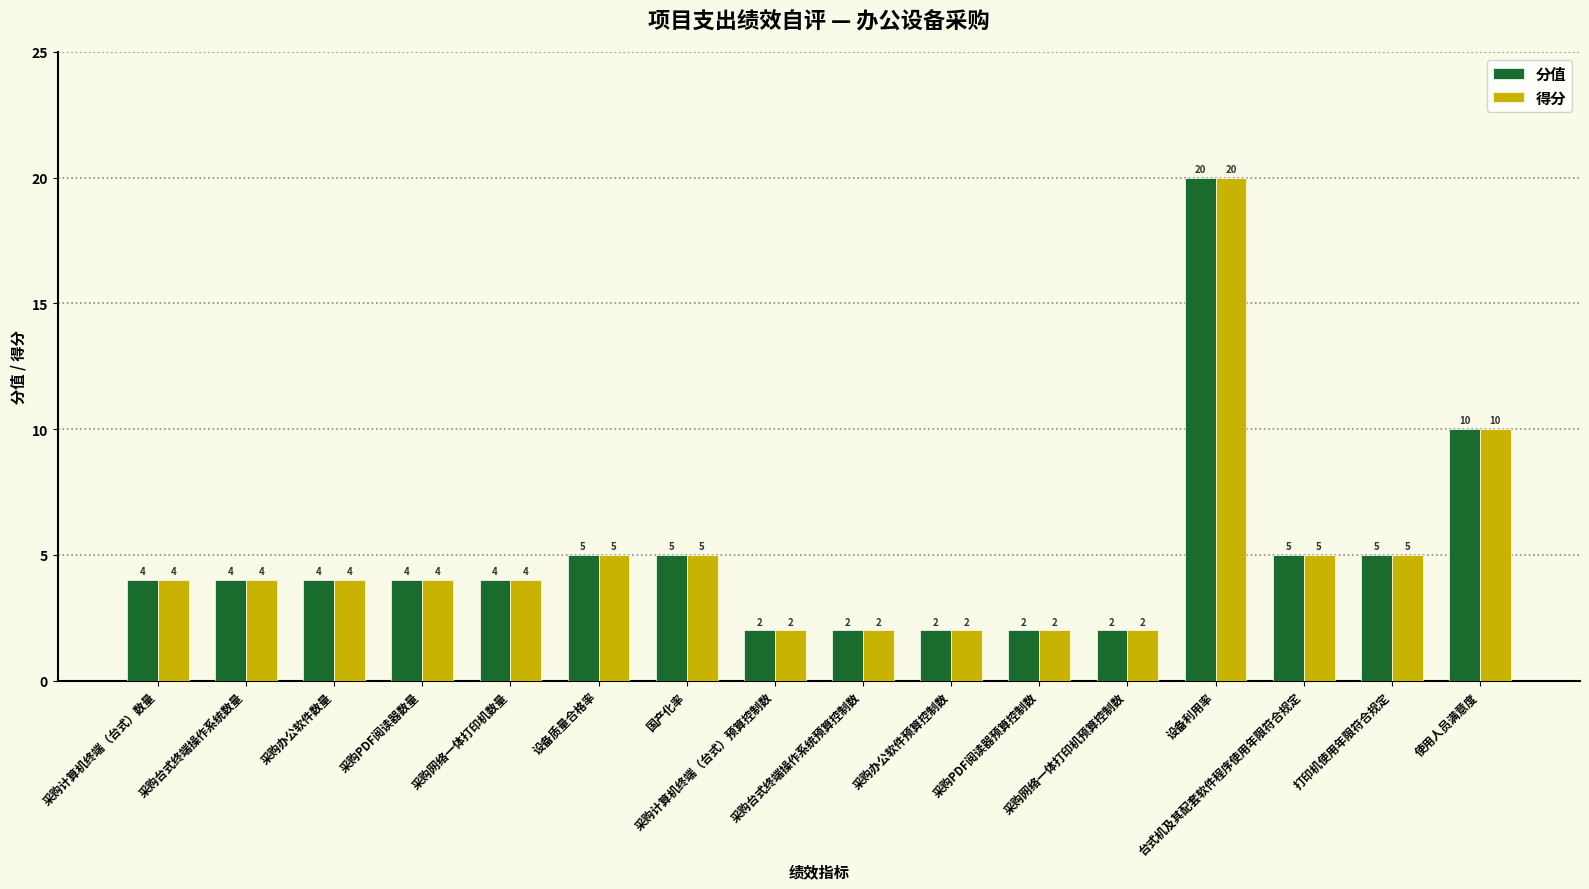

What is the maximum value for 分值?

20